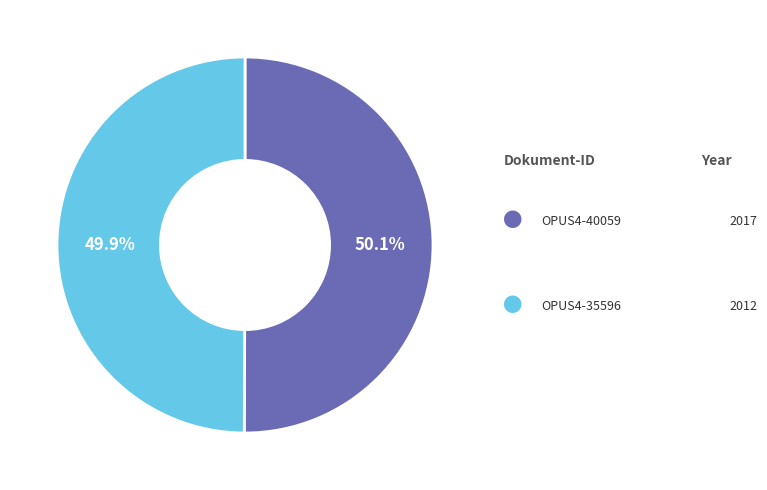

How many segments does this pie chart have?

2